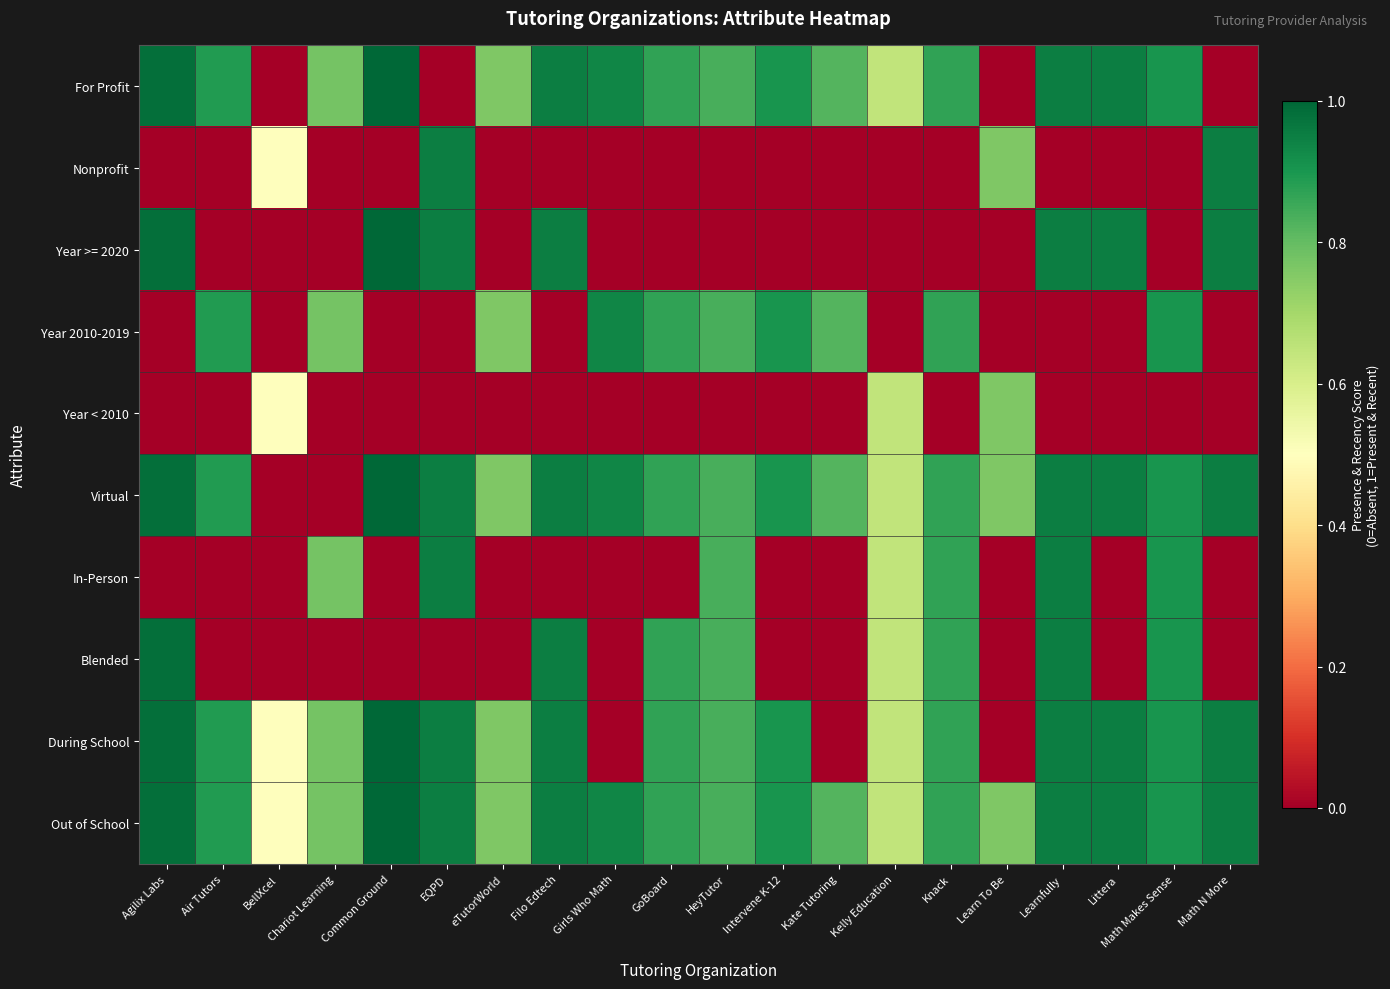

Between Chariot Learning and Learnfully, which is larger?

Learnfully